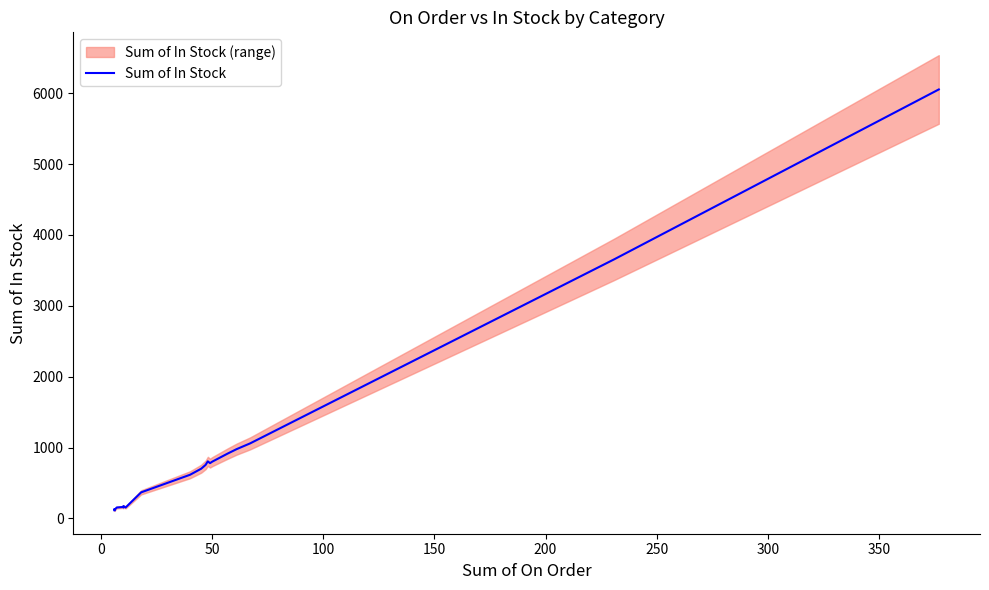

The value at 50 is 1173. True or false?

False